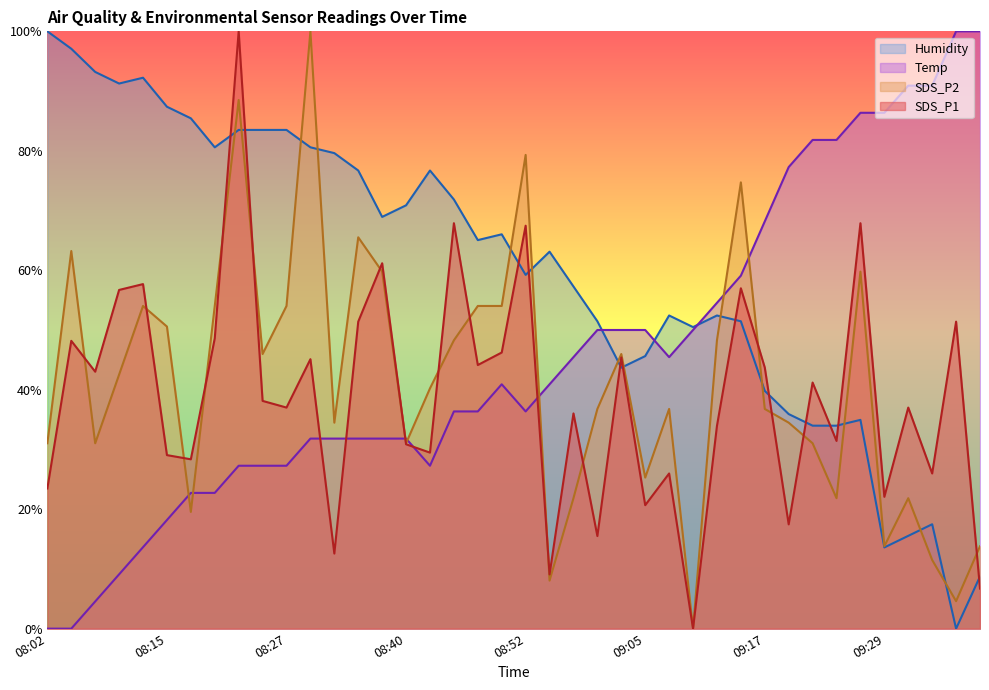

Where is the first local maximum for SDS_P1?

08:04